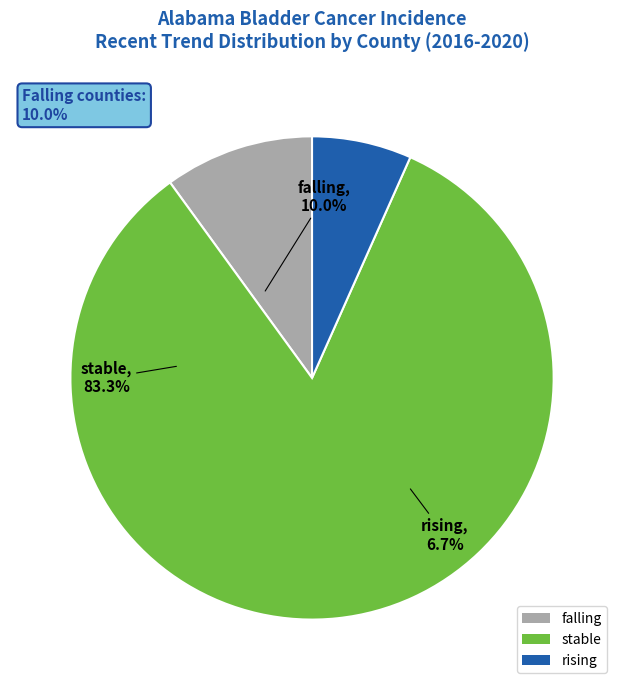

Is it true that stable is 95% of the pie?

False